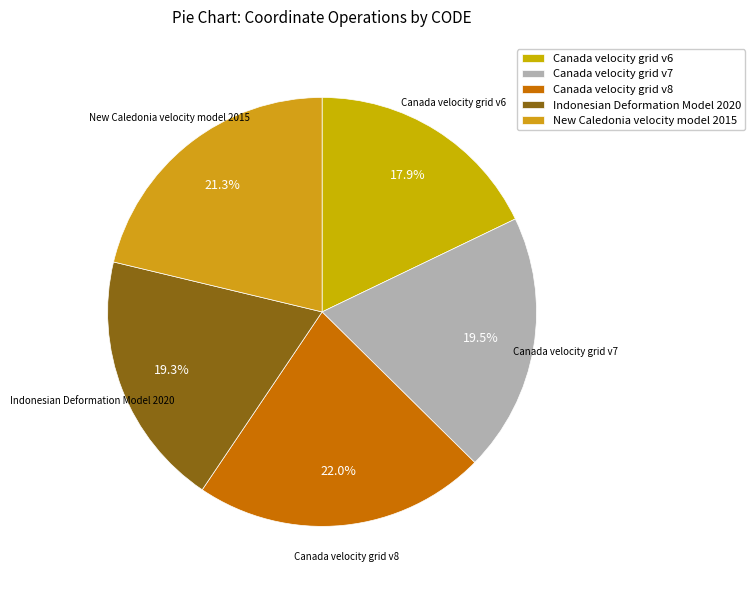

Which has a higher value, Canada velocity grid v7 or Canada velocity grid v8?

Canada velocity grid v8